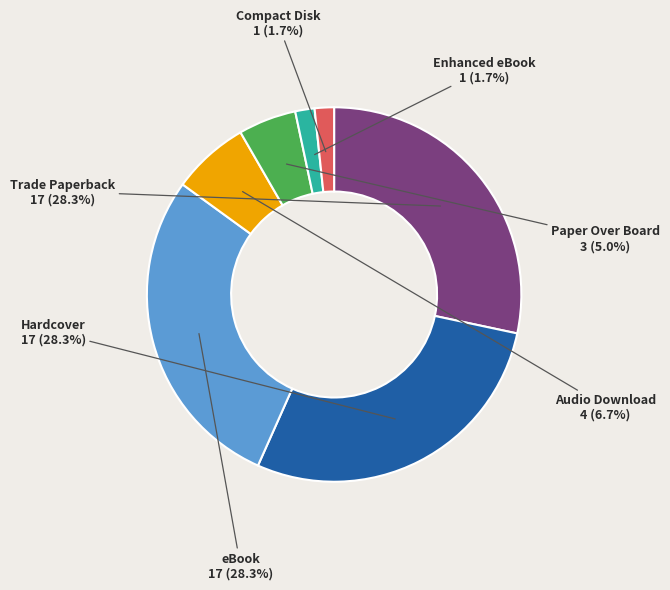

Is Audio Download the majority of the pie?

No